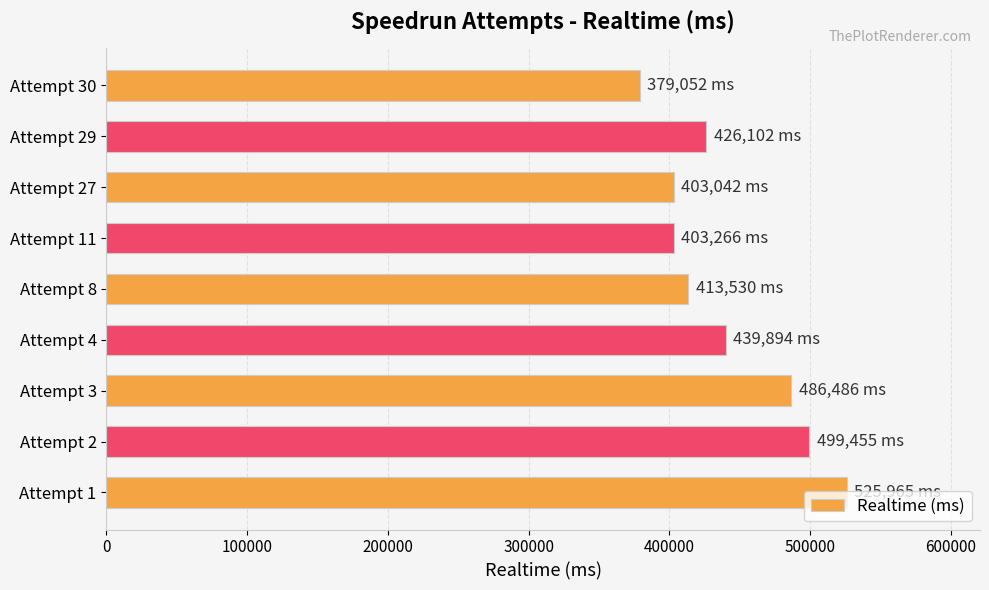

How many bars are there in total?

9